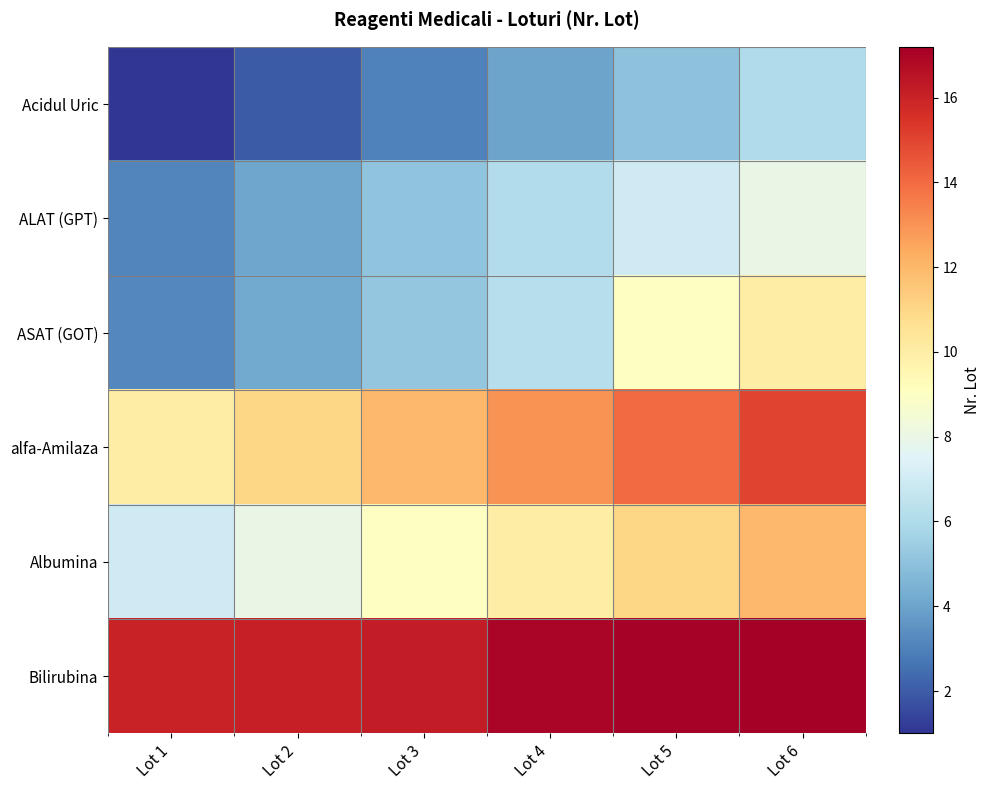

At Lot 5, list the series in order from smallest to largest.

Acidul Uric, ALAT (GPT), ASAT (GOT), Albumina, alfa-Amilaza, Bilirubina